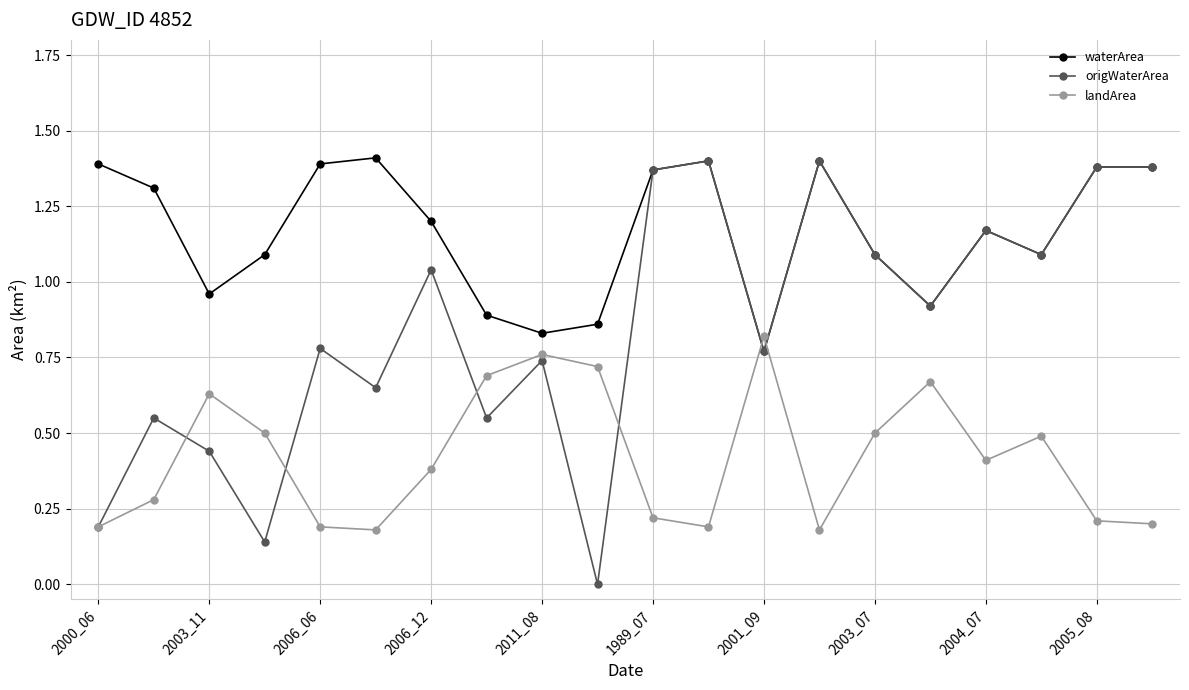

List the series in order of their overall mean, lowest first.

landArea, origWaterArea, waterArea